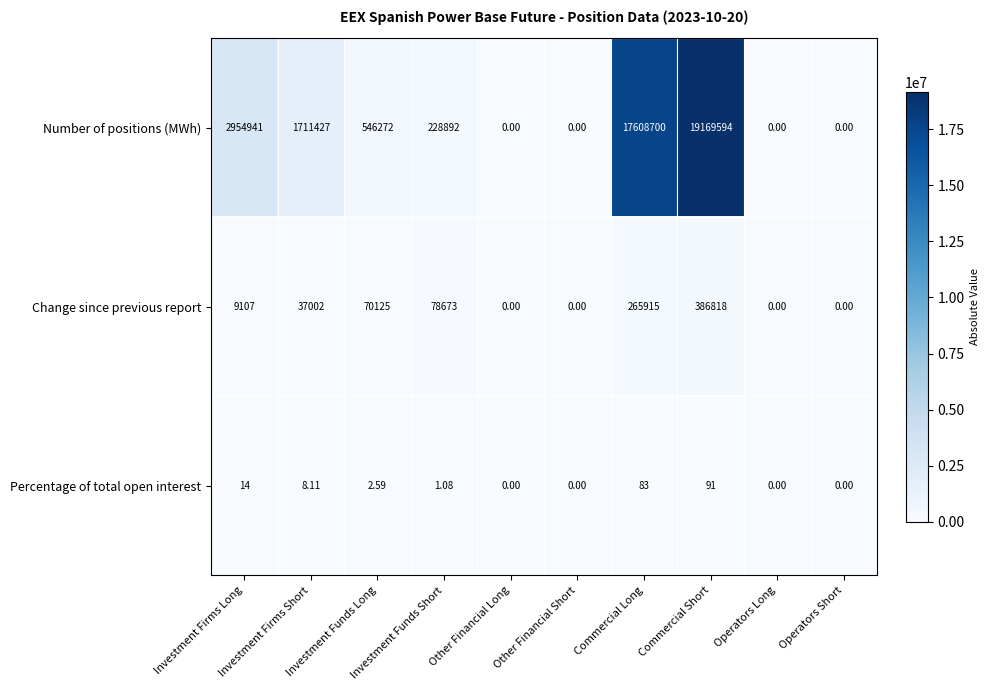

At which category is the sum across all series the highest?

Commercial Short